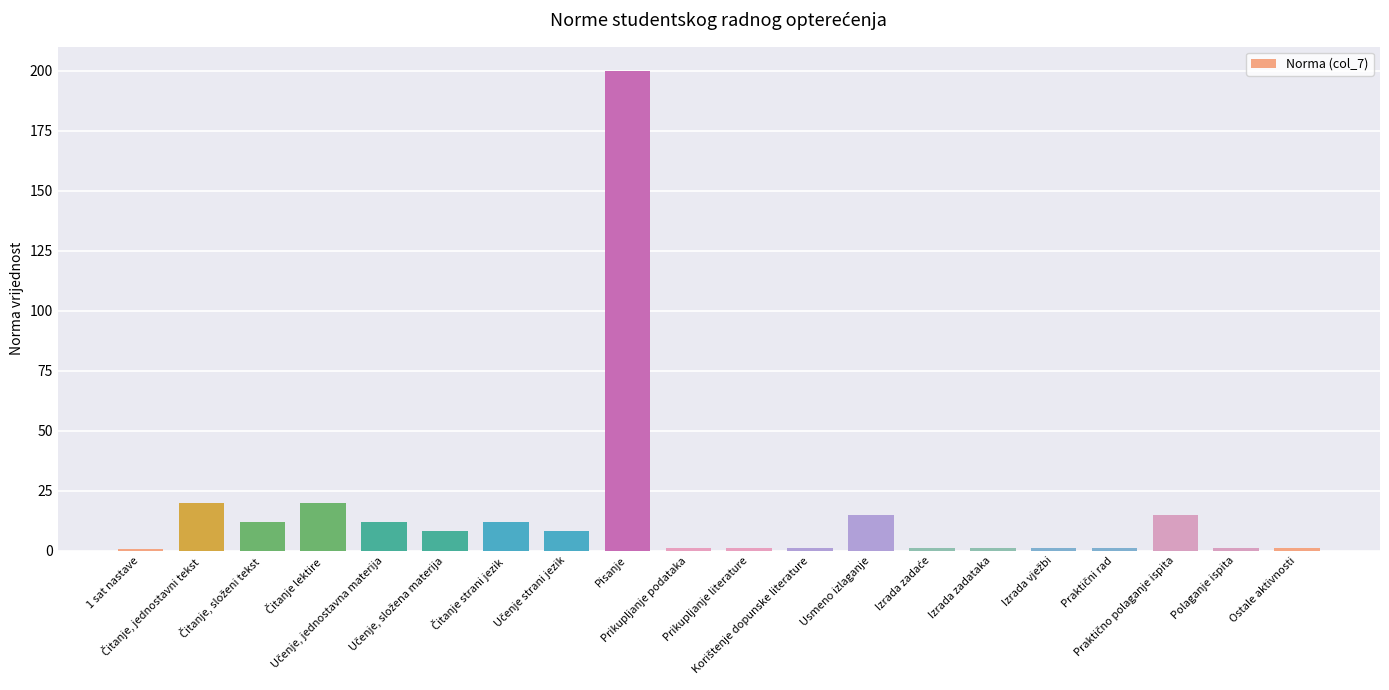

What is the greatest value displayed?

200.0